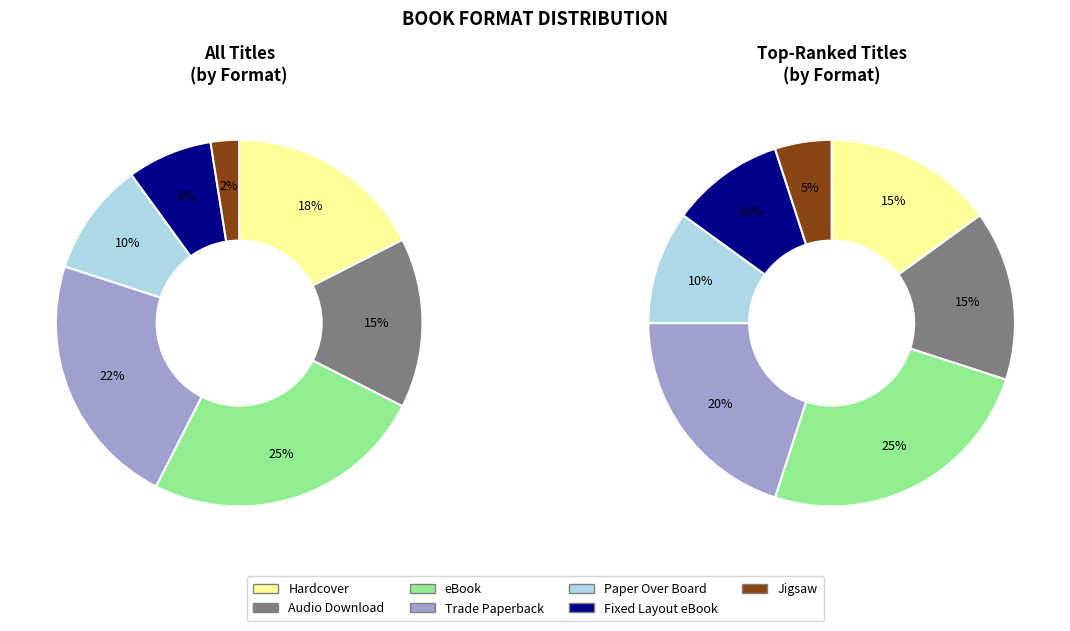

What is the largest slice in the pie chart?

eBook